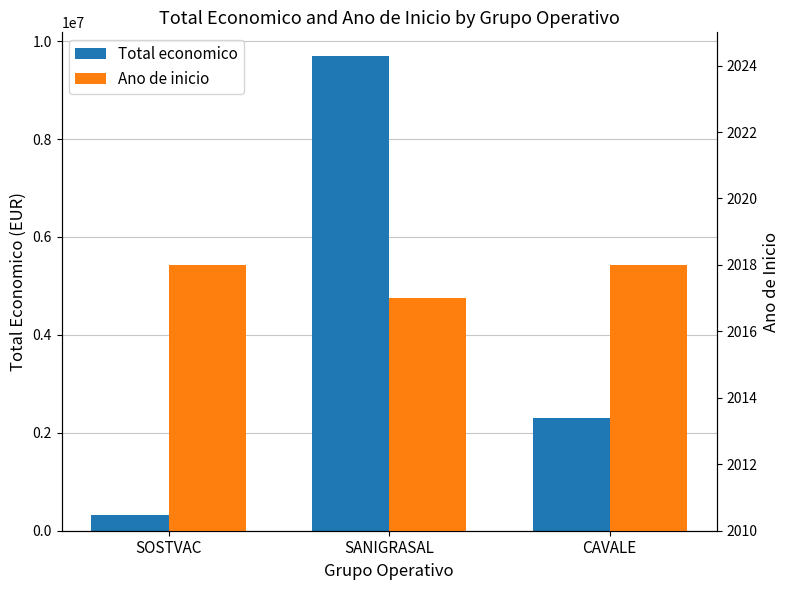

What is the sum of the Ano de inicio values at SOSTVAC and CAVALE?

4036